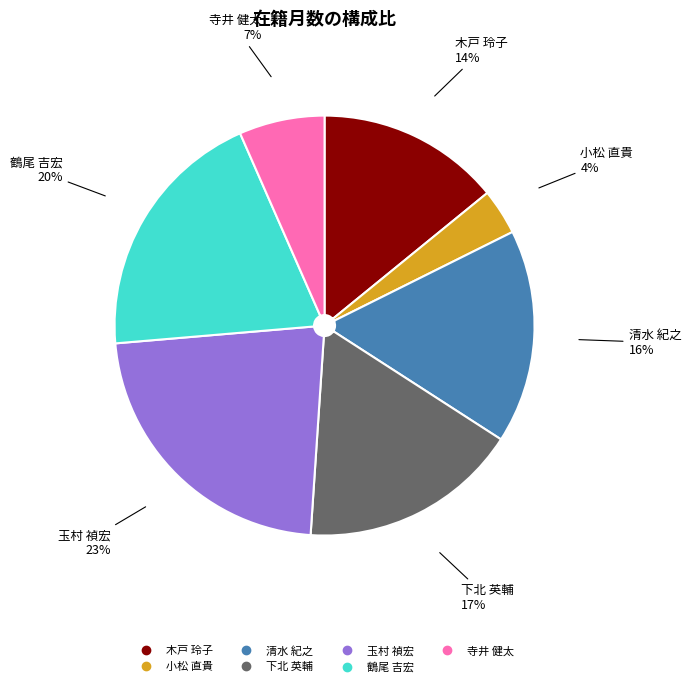

Is it true that 木戸 玲子 is 14% of the pie?

True